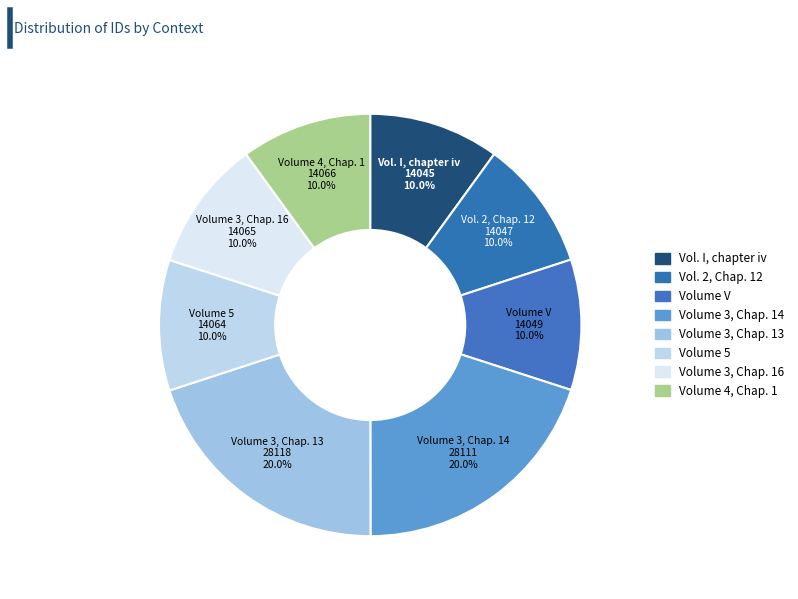

How many segments does this pie chart have?

8